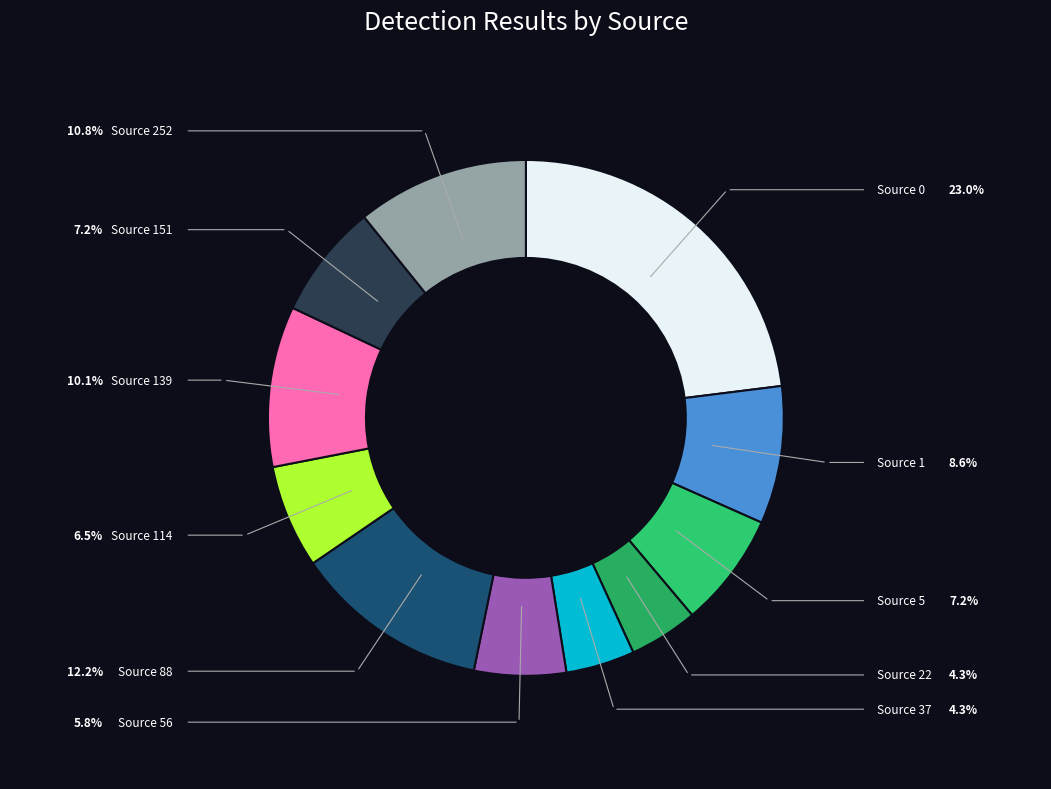

To the nearest percent, what is the combined percentage of Source 114 and Source 56?

12%